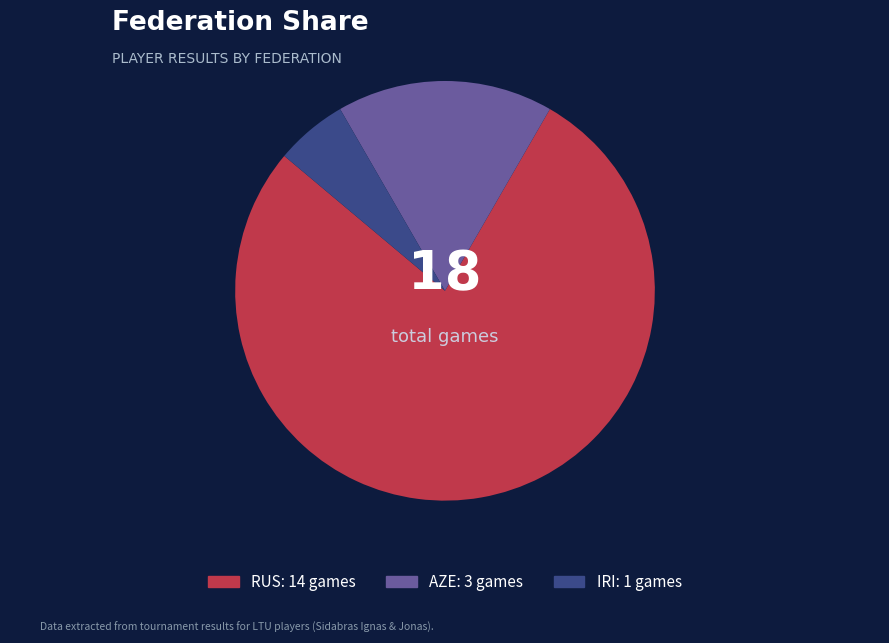

Does any single category account for the majority?

Yes